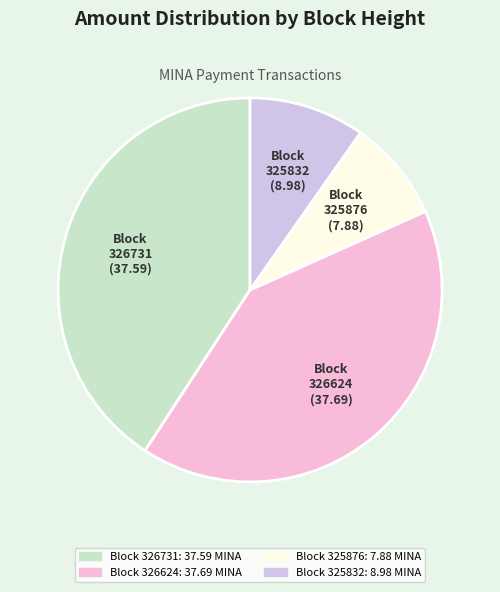

True or false: Block 325876 accounts for 1% of the total.

False